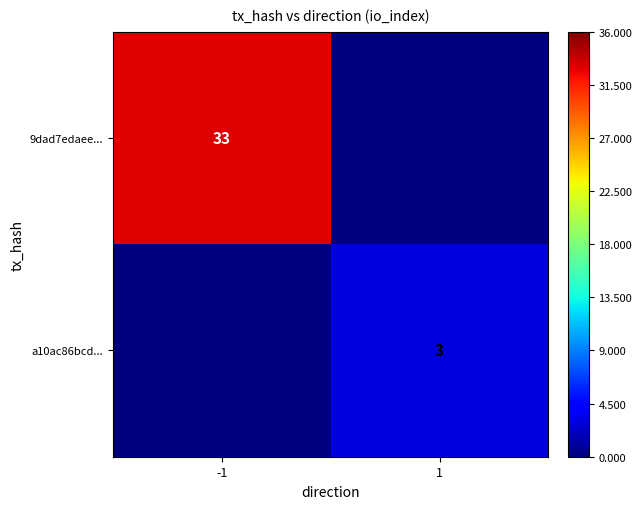

True or false: a10ac86bcd... has a value of 1 at 1.

False